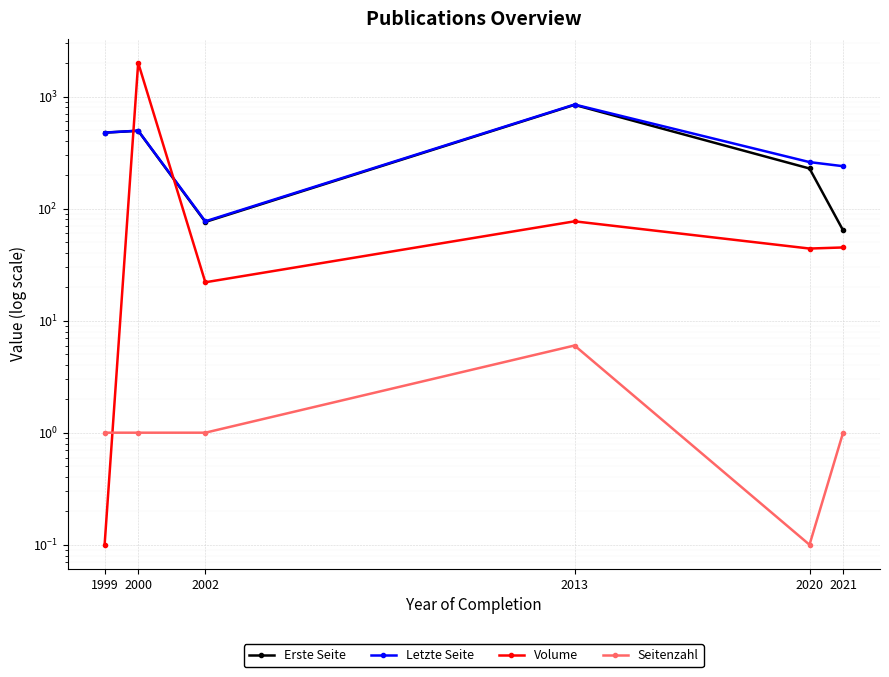

True or false: Letzte Seite has a value of 849.0 at 2013.

True